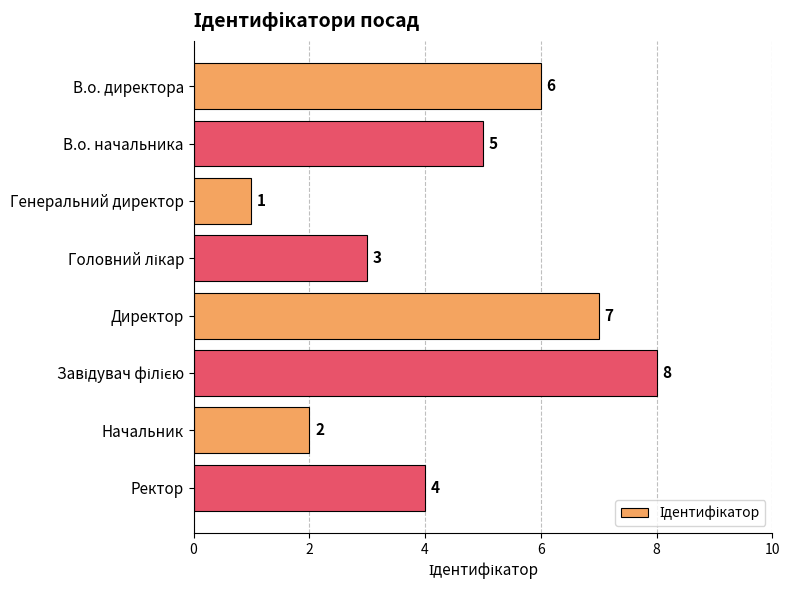

Reading top to bottom, transcribe all the data shown in this chart.

6	5	1	3	7	8	2	4